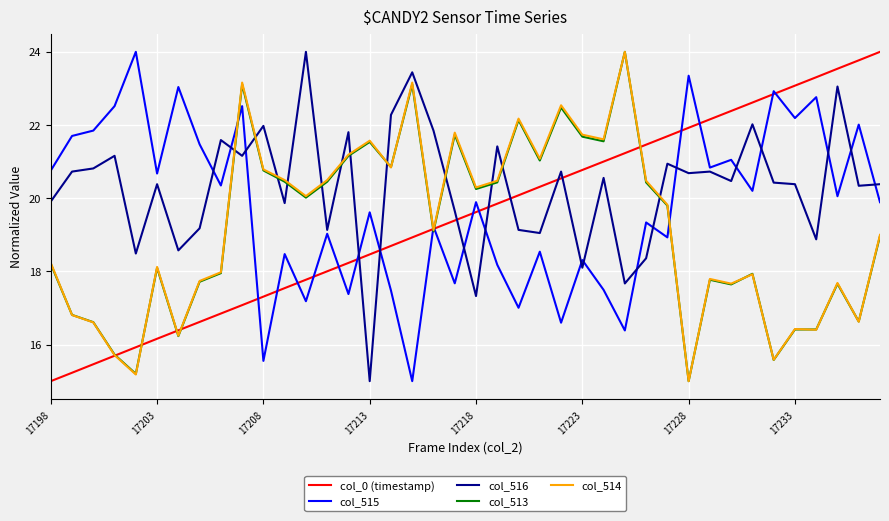

Count the number of categories in the chart.

40